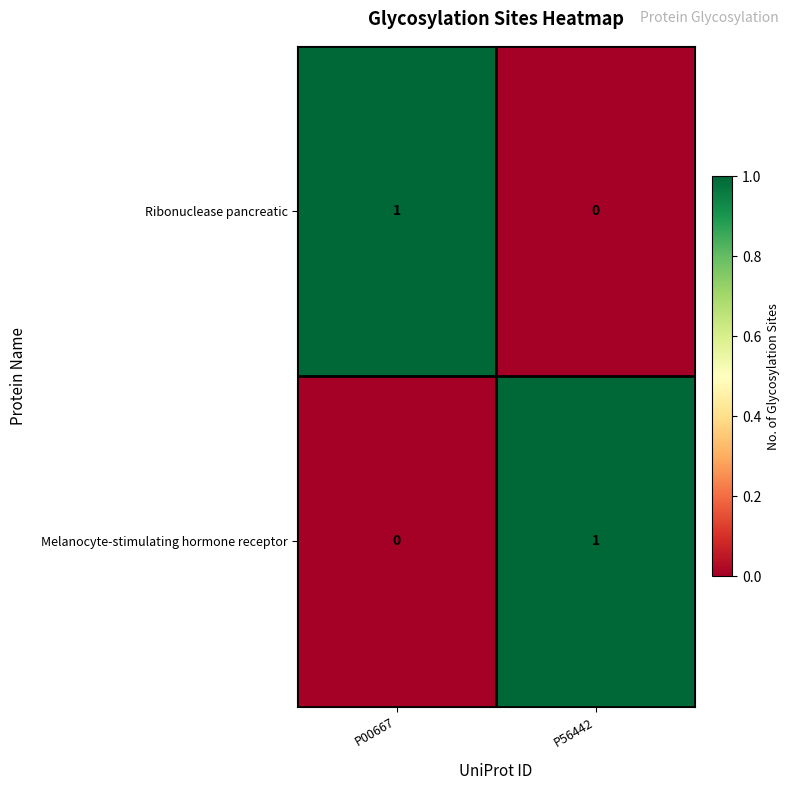

List the labels in order of Melanocyte-stimulating hormone receptor value, smallest first.

P00667, P56442